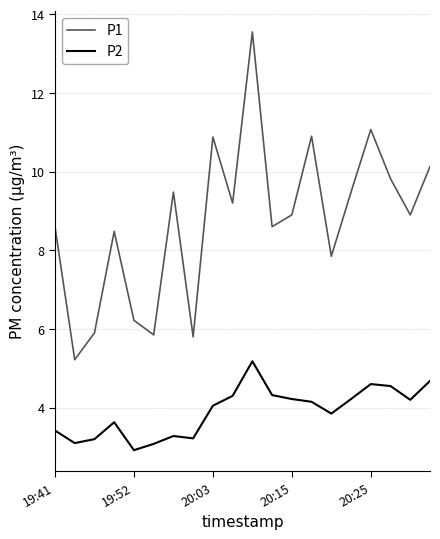

What is the maximum value shown in the chart?

13.6